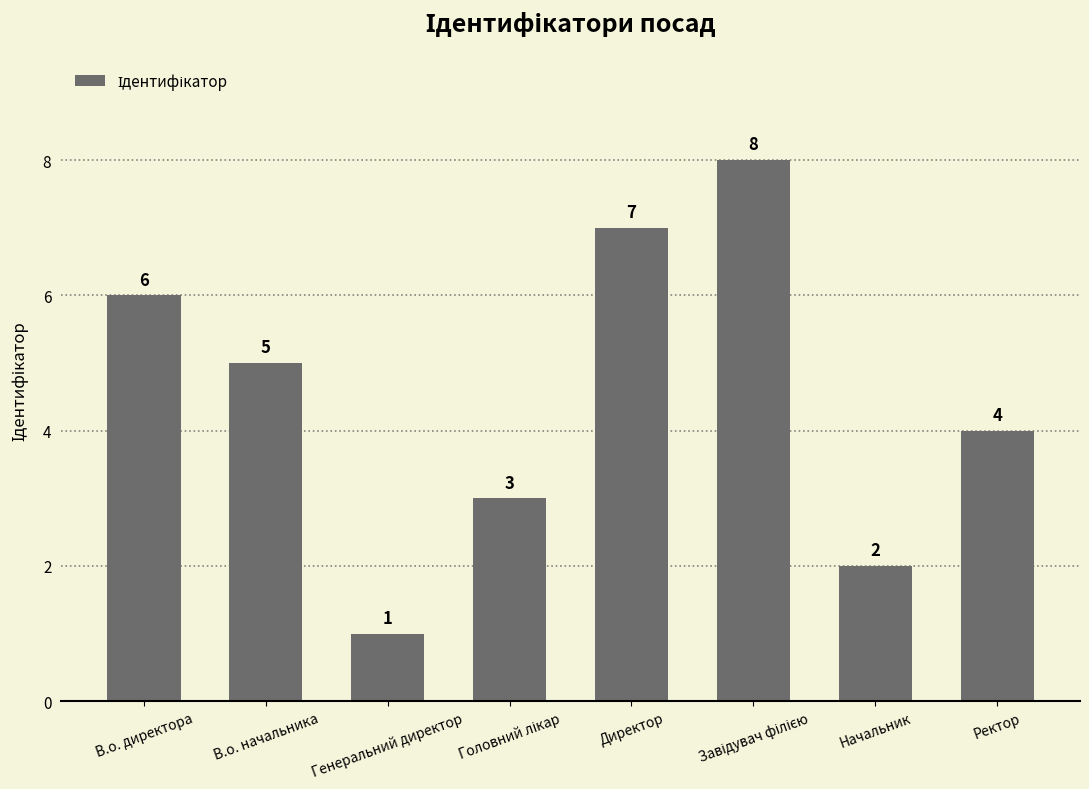

What is the value of the 5th bar from the left?

7